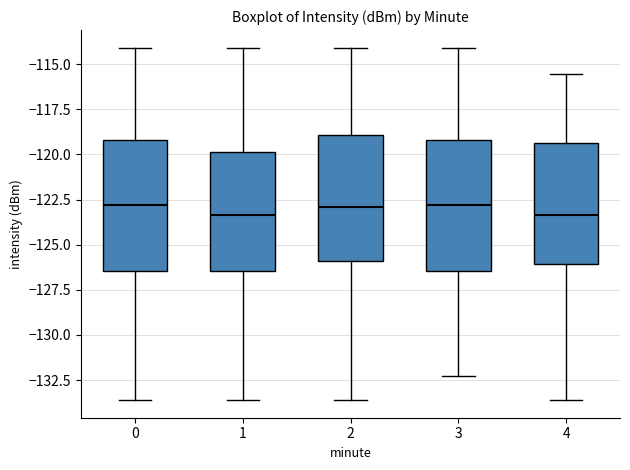

Reading left to right, read every box against the y-axis: the position of its median line, the range the box covers, and the ends of its whiskers. The values are not printed on the chart, so give them approximately, as read against the axis.

0: median -123.0, box -126.5 to -119.0, whiskers -133.5 to -114.0
1: median -123.5, box -126.5 to -120.0, whiskers -133.5 to -114.0
2: median -123.0, box -126.0 to -119.0, whiskers -133.5 to -114.0
3: median -123.0, box -126.5 to -119.0, whiskers -132.0 to -114.0
4: median -123.5, box -126.0 to -119.5, whiskers -133.5 to -115.5